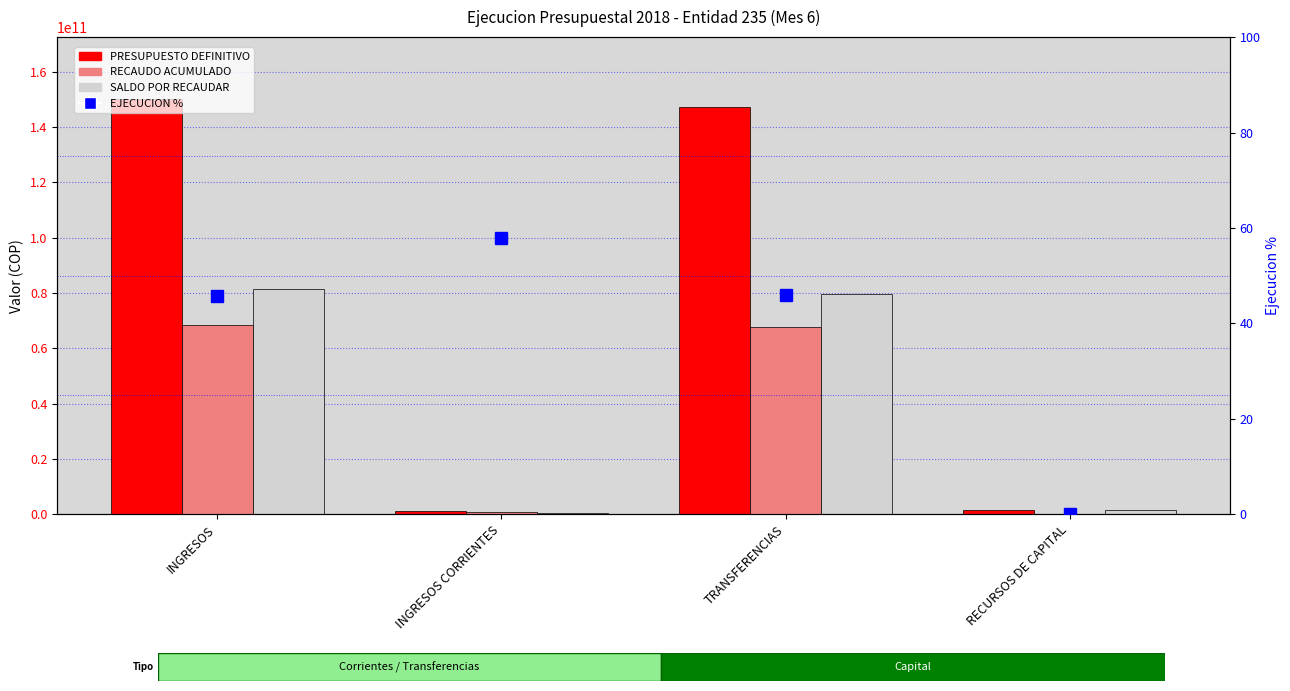

Reading right to left, list all the values displayed in this chart.

PRESUPUESTO DEFINITIVO: 1509503000.0	147343590000.0	1108976000.0	149962069000.0
RECAUDO ACUMULADO: 0.0	67834303534.0	642369092.0	68476672626.0
SALDO POR RECAUDAR: 1509503000.0	79509286466.0	466606908.0	81485396374.0
EJECUCION %: 0.0	46.0	57.9	45.7